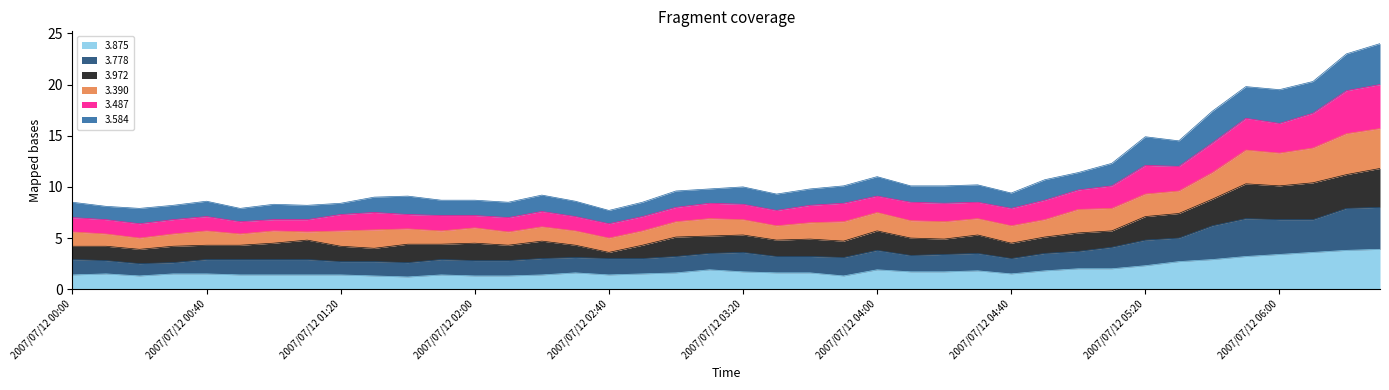

What position from the right is 2007/07/12 01:50?

29